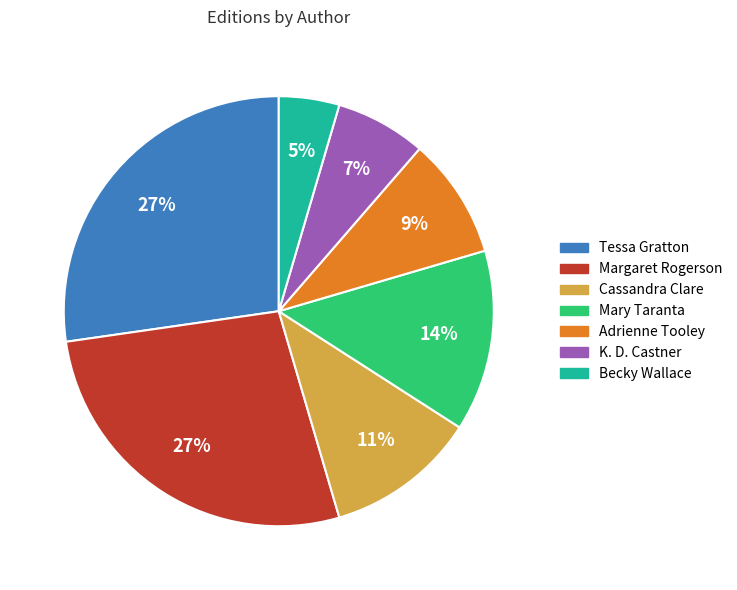

Is there any slice that represents more than half of the pie?

No